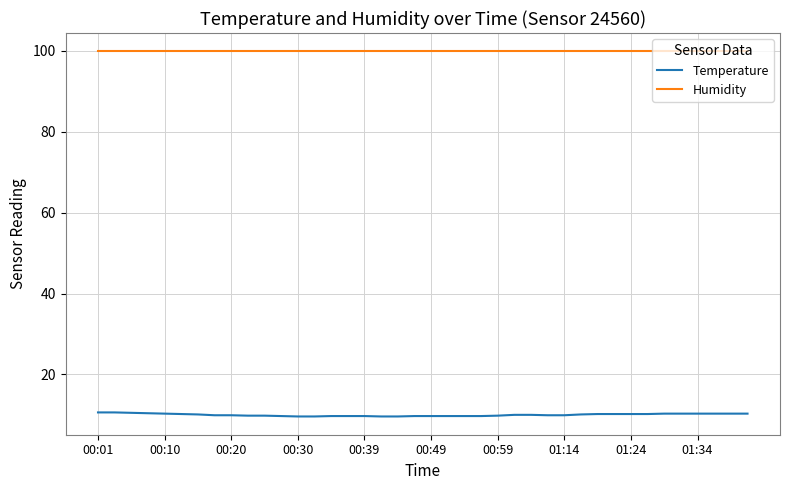

Which series has the largest total across all categories?

Humidity